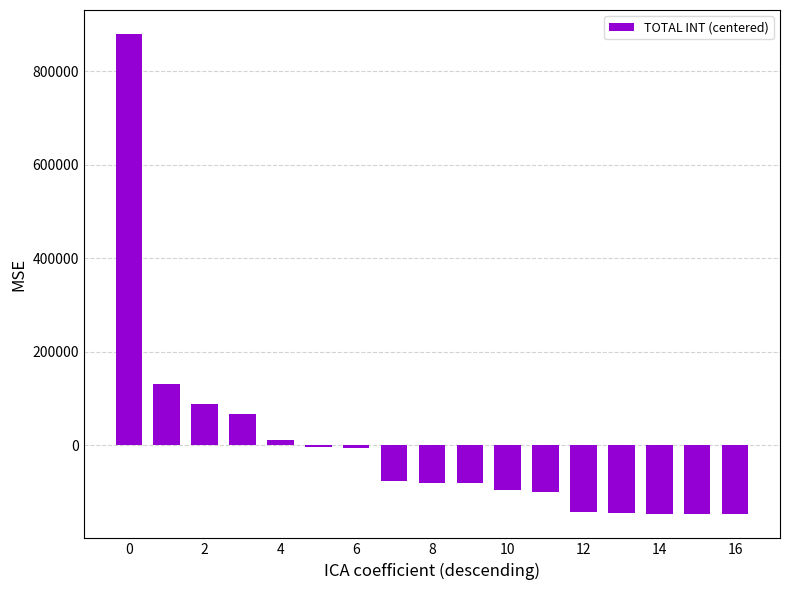

What is the greatest value displayed?

879397.5